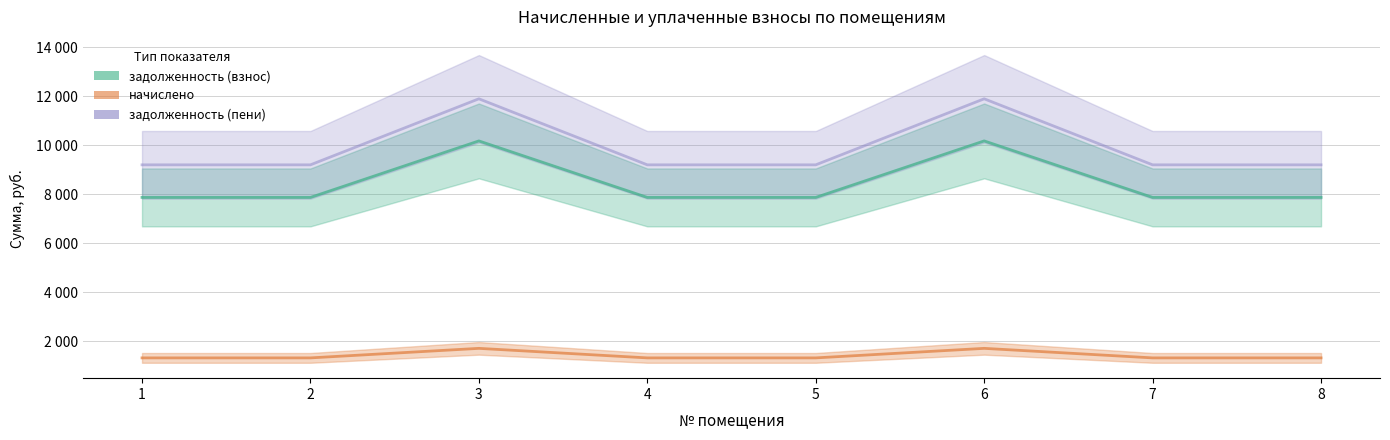

True or false: задолженность (взнос) and начислено cross at least once.

False